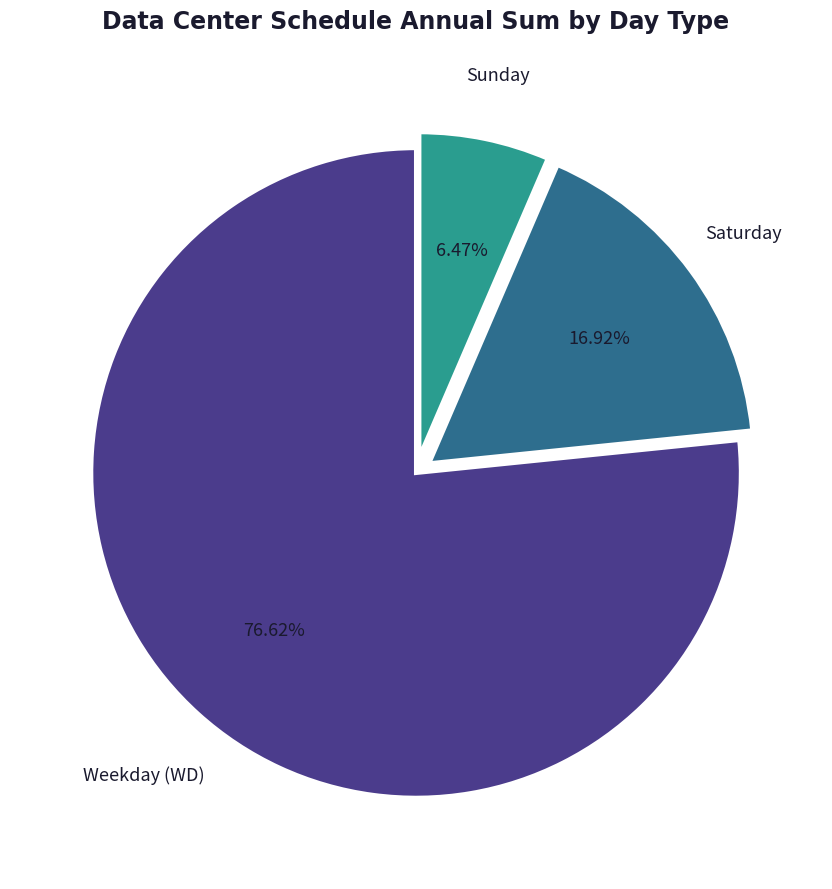

Do Weekday (WD) and Sunday together represent more than half of the pie?

Yes